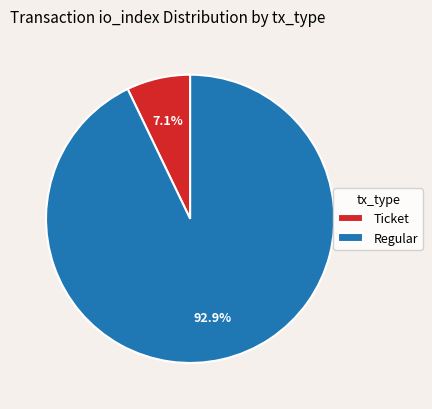

Which category accounts for the majority?

Regular